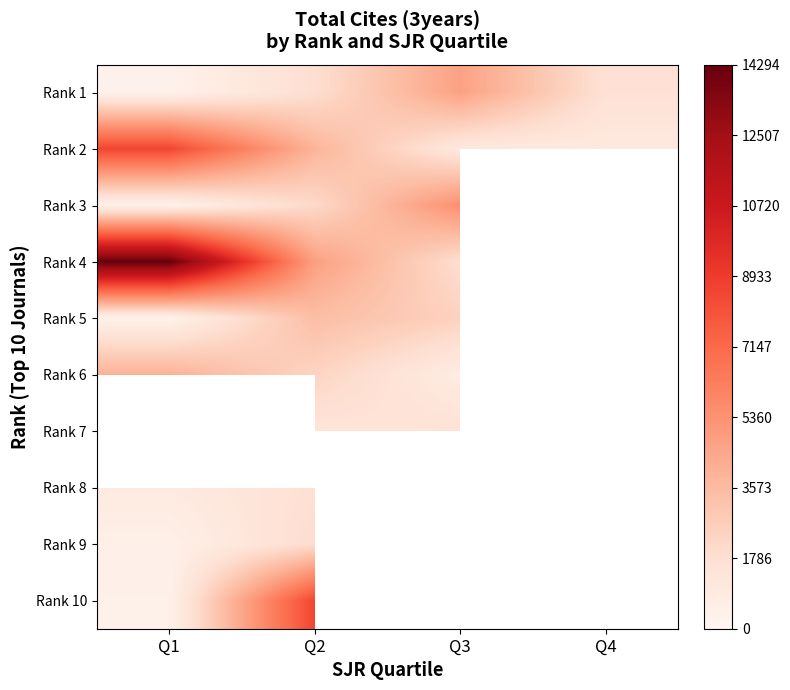

The value of Rank 9 at Q2 is 1926.0. True or false?

True